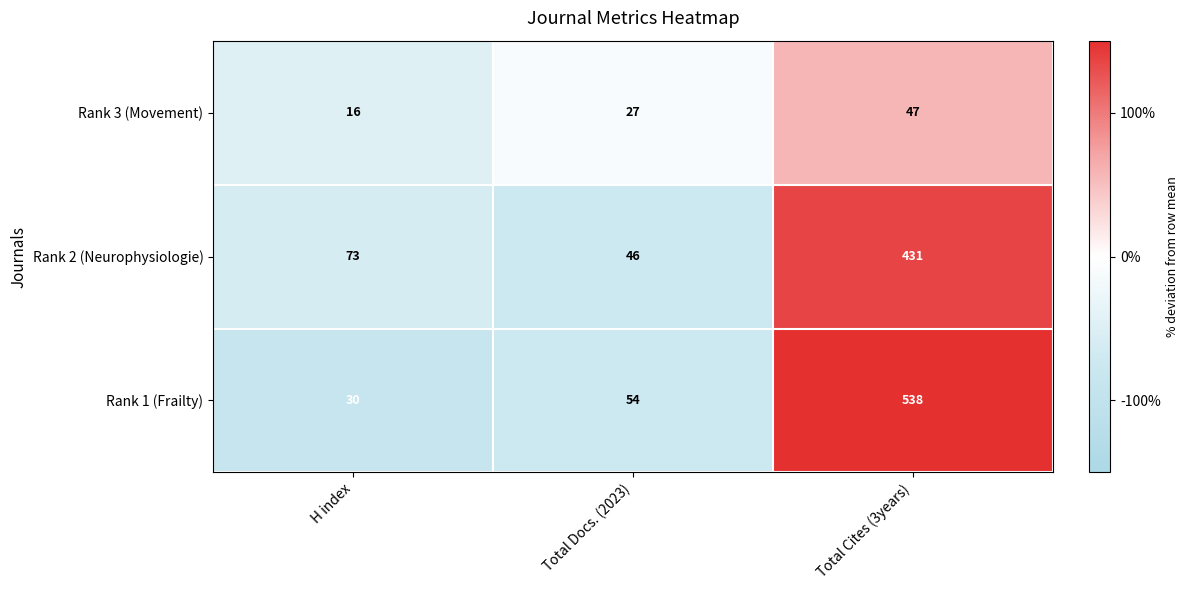

True or false: Rank 2 (Neurophysiologie) has a value of 46 at Total Docs. (2023).

True